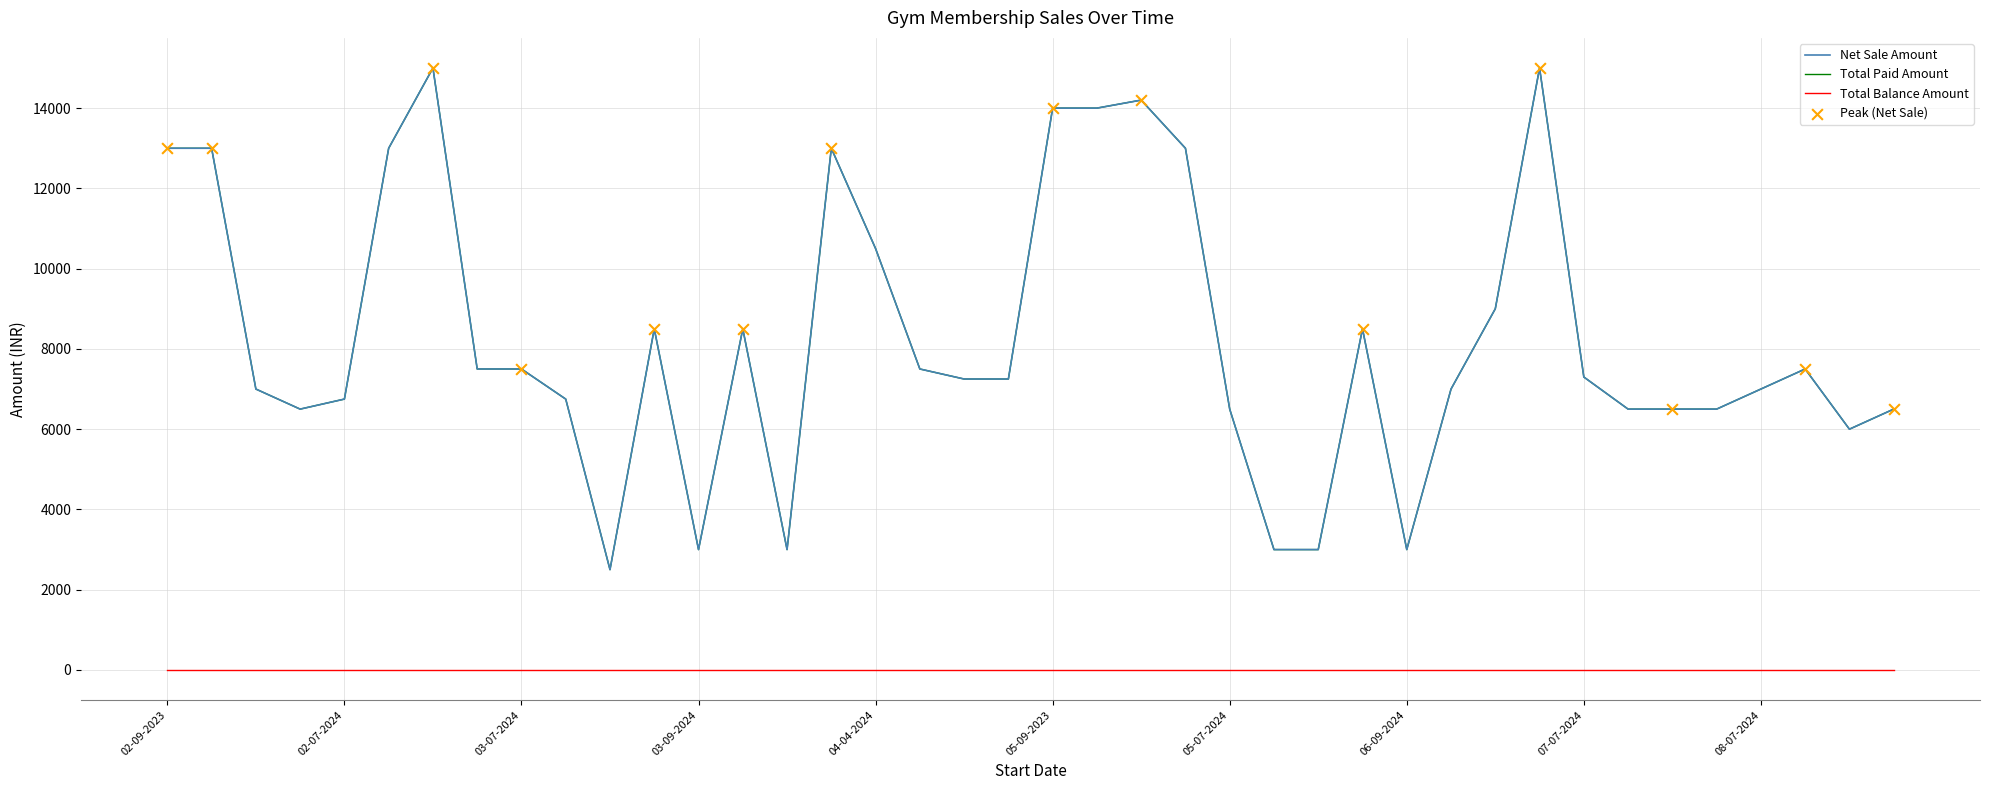

Which series has the largest total across all categories?

Net Sale Amount